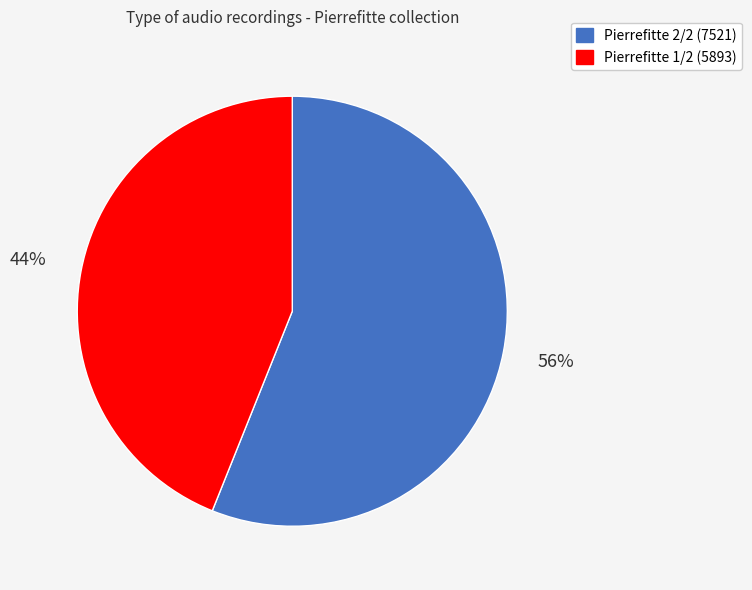

Which slice is the smallest?

Pierrefitte 1/2 (5893)